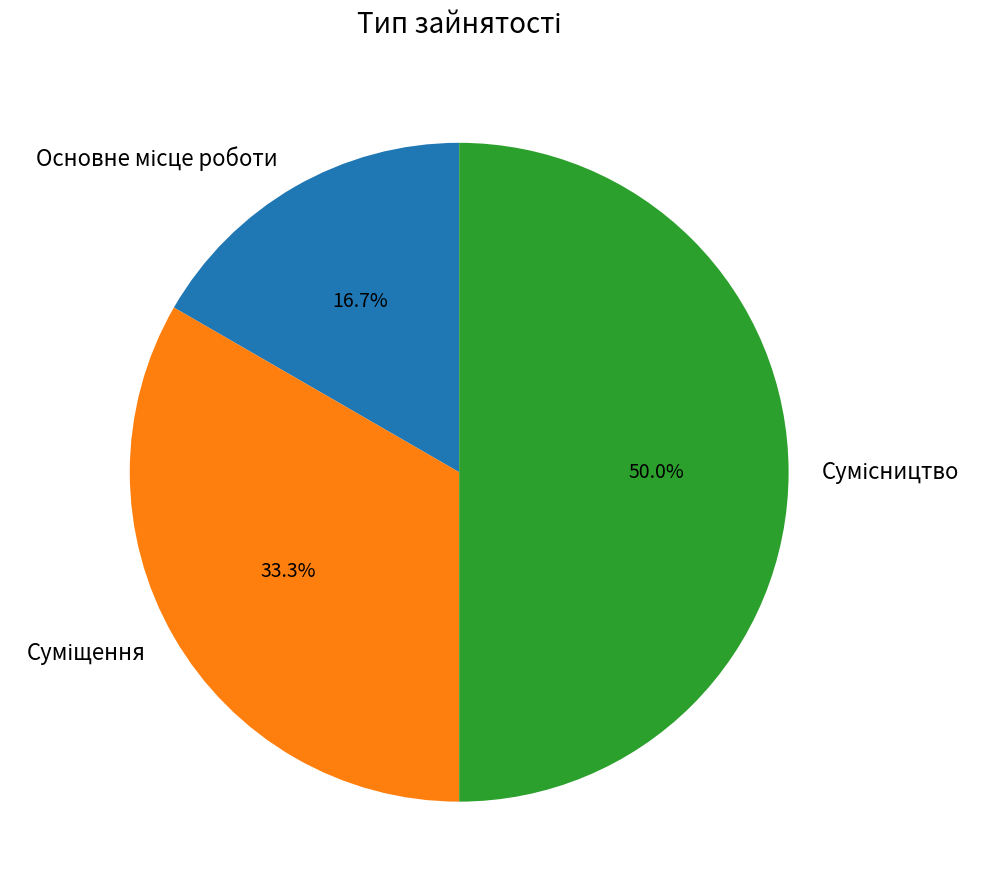

To the nearest percent, what is the difference between the largest and smallest slice percentages?

33%